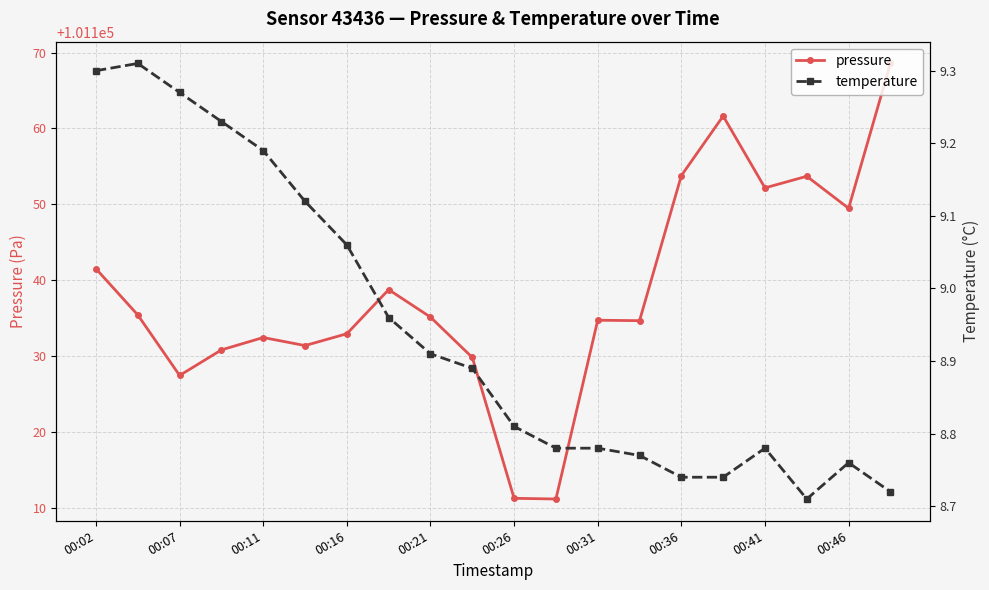

Where is the first local minimum for pressure?

00:07